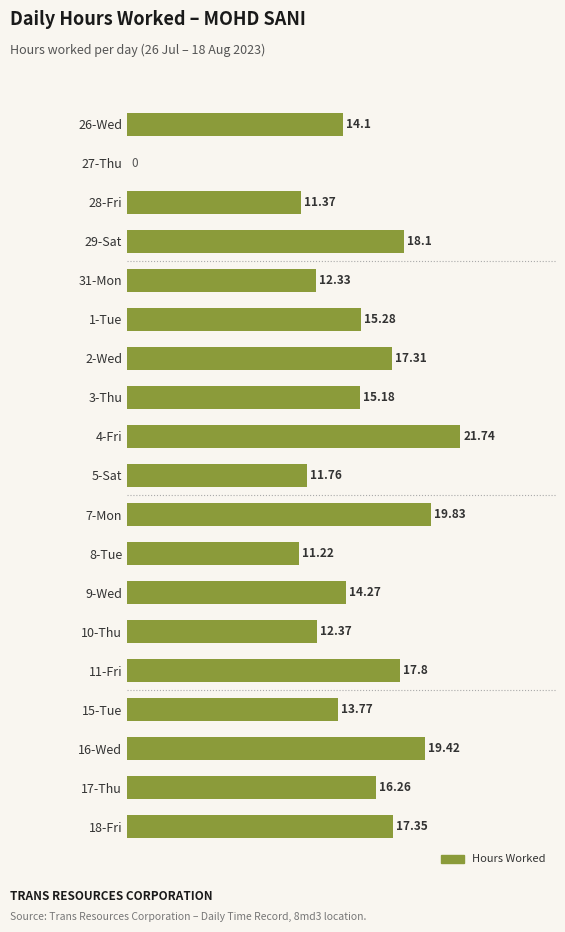

Which category has the highest value across all series?

4-Fri